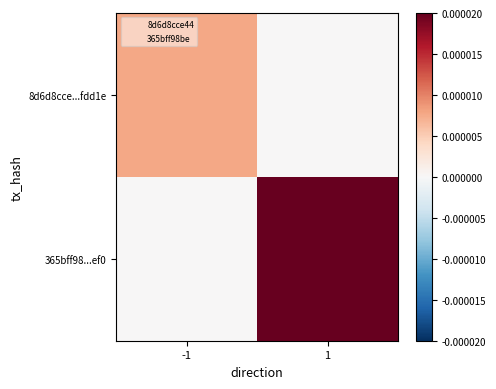

How many series are shown in this chart?

2